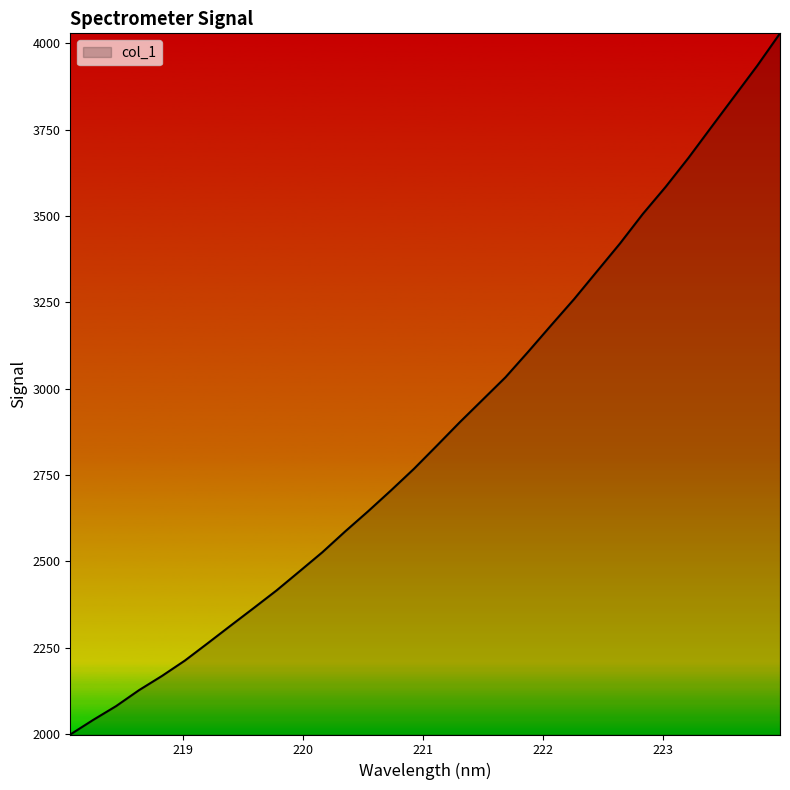

What is the smallest value displayed?

1998.9